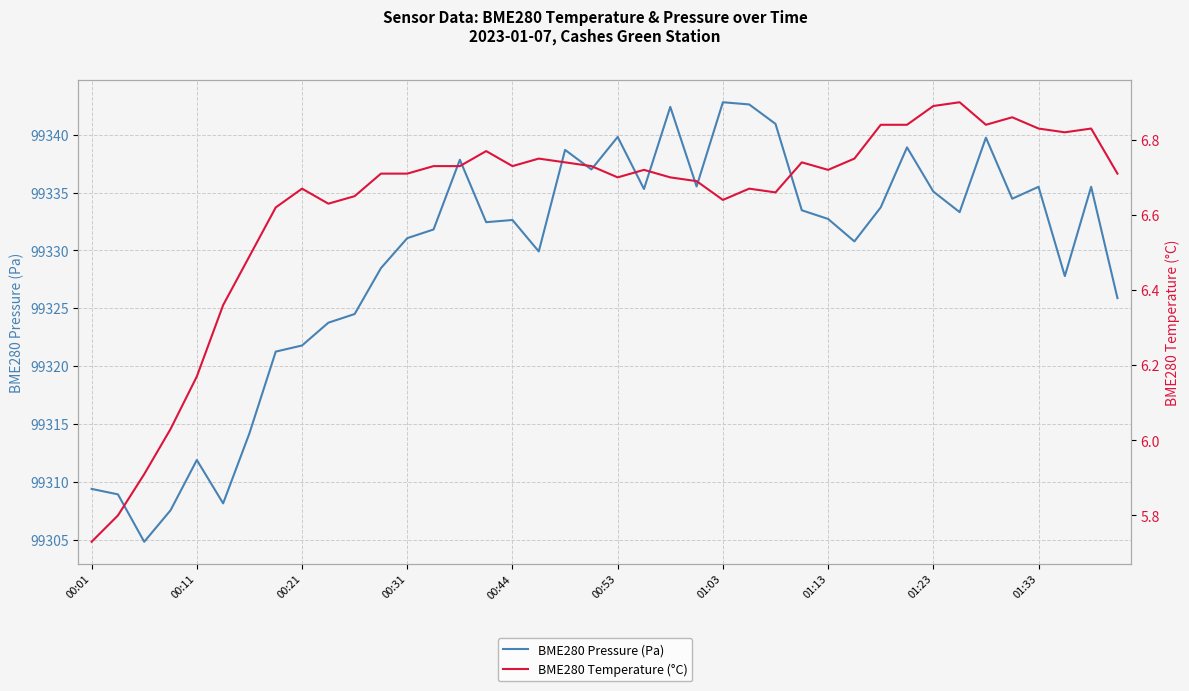

Is it true that BME280 Pressure (Pa) equals 49598.3 at 15?

False